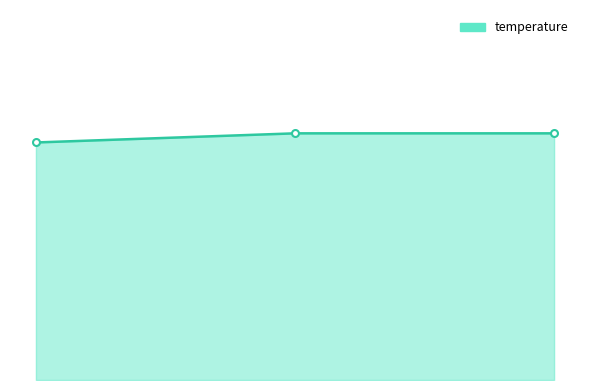

Reading left to right, extract all data points from this chart.

2.6	2.7	2.7